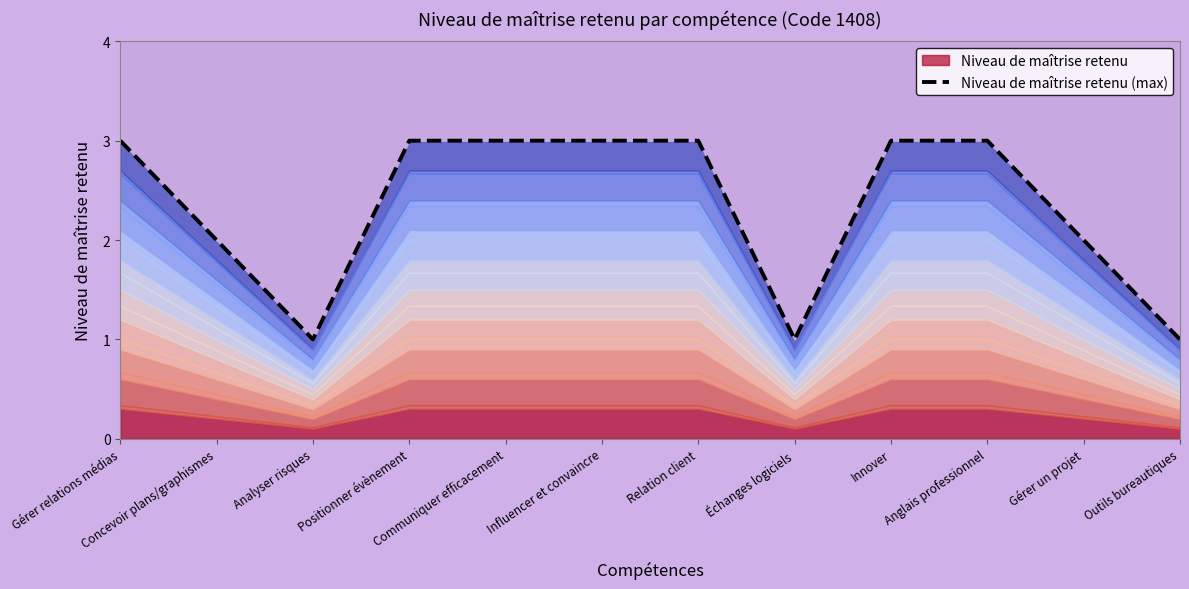

Rank the categories by value from lowest to highest.

Analyser risques, Échanges logiciels, Outils bureautiques, Concevoir plans/graphismes, Gérer un projet, Gérer relations médias, Positionner évènement, Communiquer efficacement, Influencer et convaincre, Relation client, Innover, Anglais professionnel